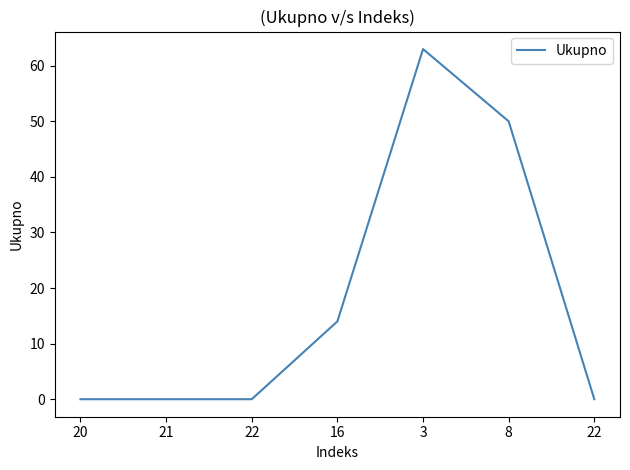

Does the chart have visible grid lines?

No